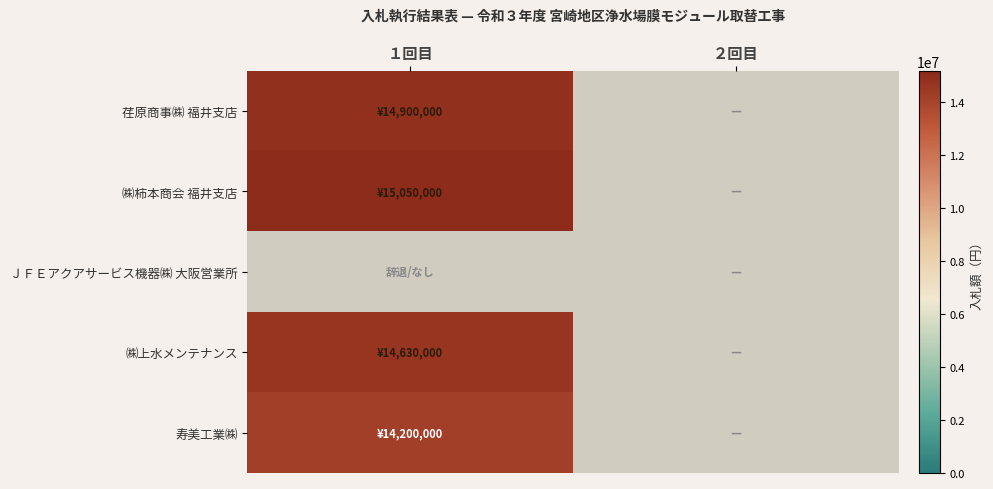

Which category has the highest value in the ＪＦＥアクアサービス機器㈱ 大阪営業所 series?

１回目